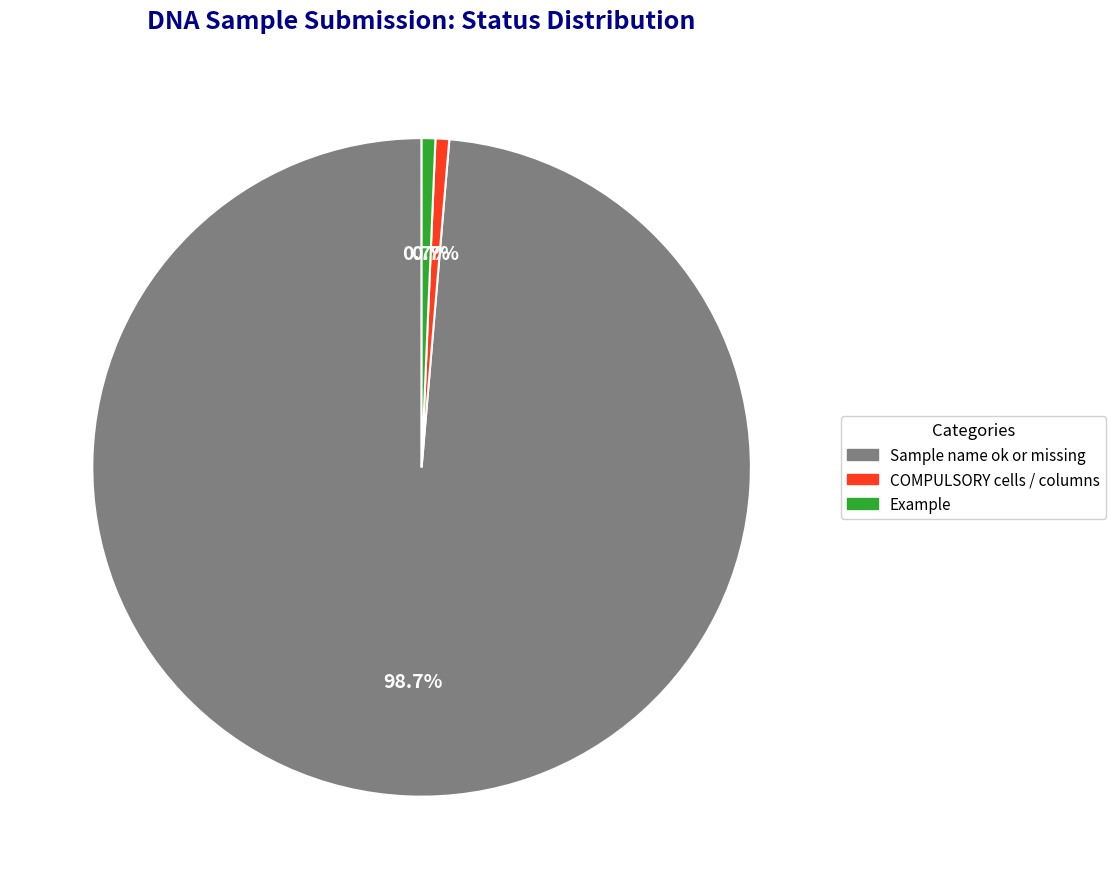

To the nearest percent, what is the average slice percentage?

33%